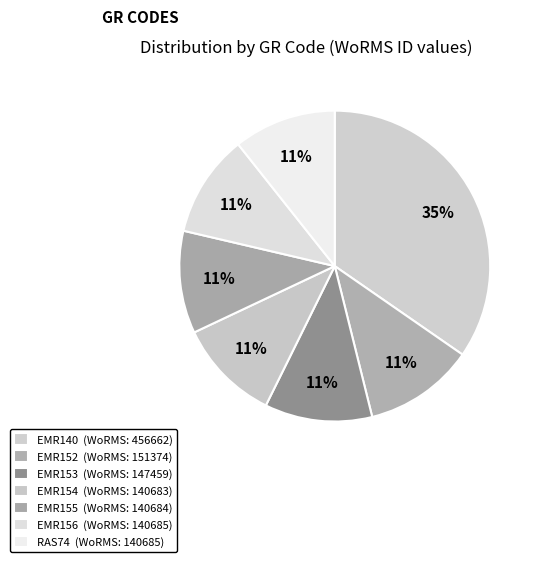

To the nearest percent, what portion does EMR156 represent?

11%